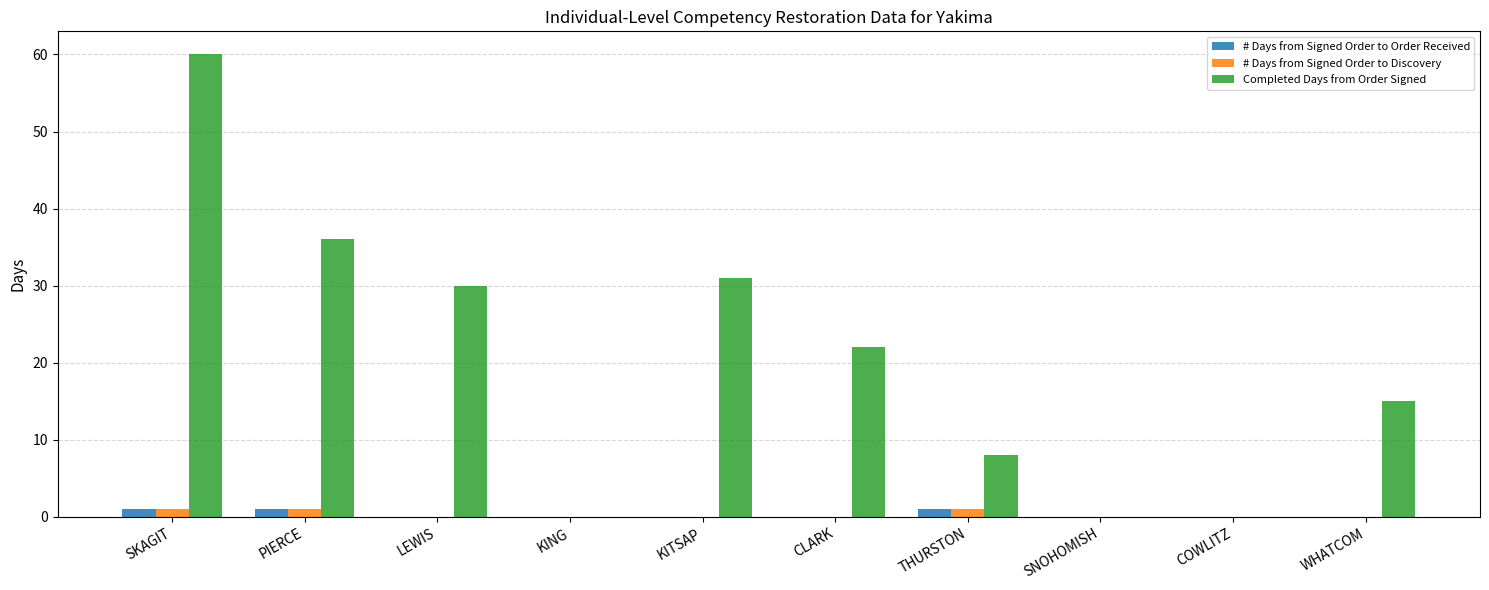

Count the number of categories in the chart.

10